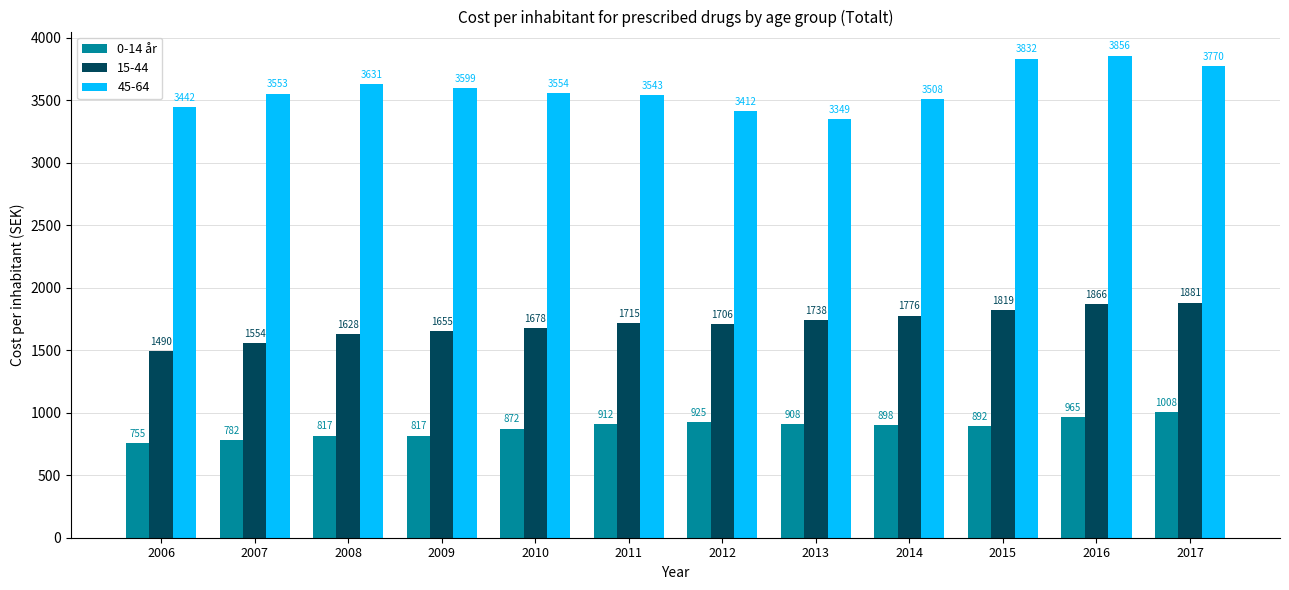

What is the maximum value shown in the chart?

3856.1